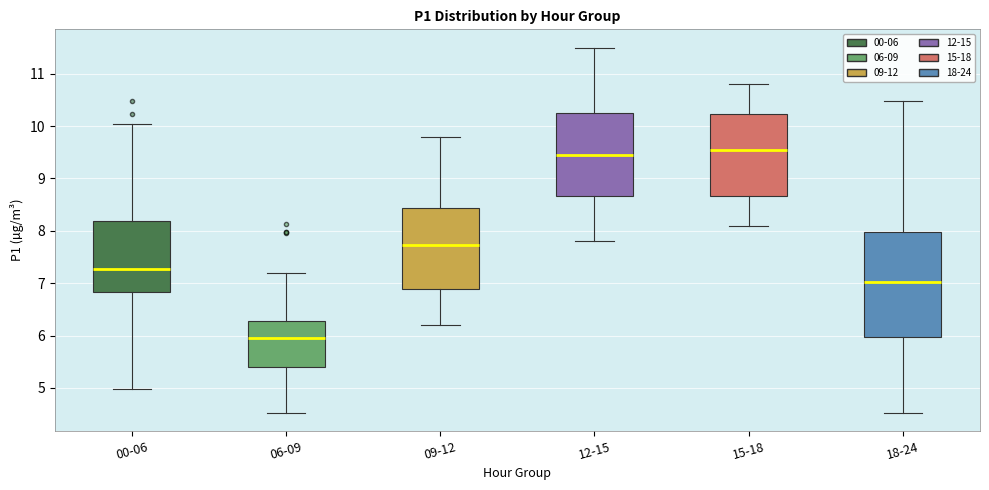

Reading left to right, transcribe this box plot: for each box, give where its median line is, the range the box spans, and where its two whiskers end, as read against the y-axis. The values are not printed on the chart, so give them approximately, as read against the axis.

00-06: median 7.3, box 6.8 to 8.2, whiskers 5.0 to 10.1
06-09: median 6.0, box 5.4 to 6.3, whiskers 4.5 to 7.2
09-12: median 7.7, box 6.9 to 8.4, whiskers 6.2 to 9.8
12-15: median 9.5, box 8.7 to 10.3, whiskers 7.8 to 11.5
15-18: median 9.6, box 8.7 to 10.2, whiskers 8.1 to 10.8
18-24: median 7.0, box 6.0 to 8.0, whiskers 4.5 to 10.5